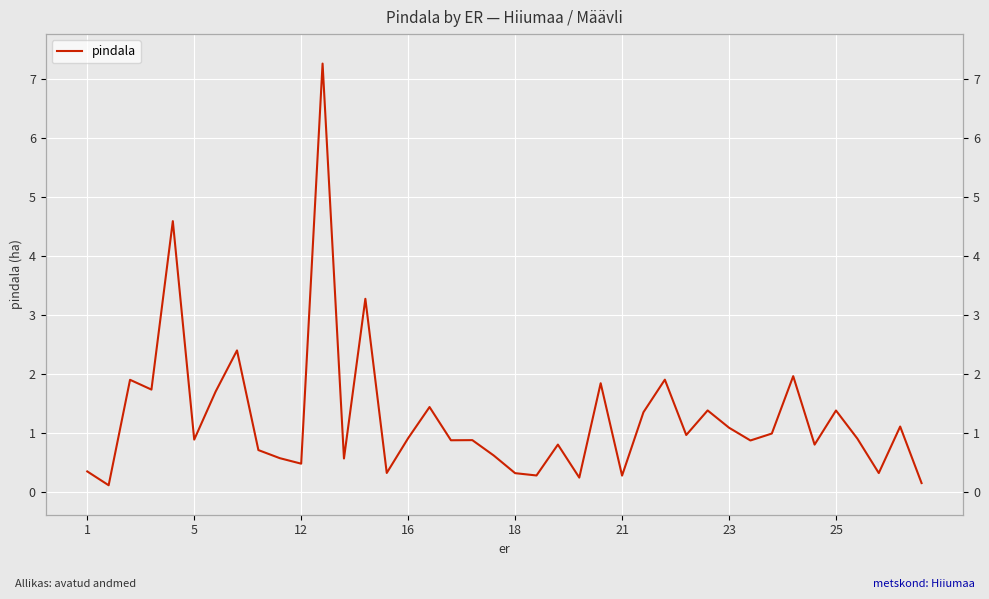

What value does the data have at 38?

1.1